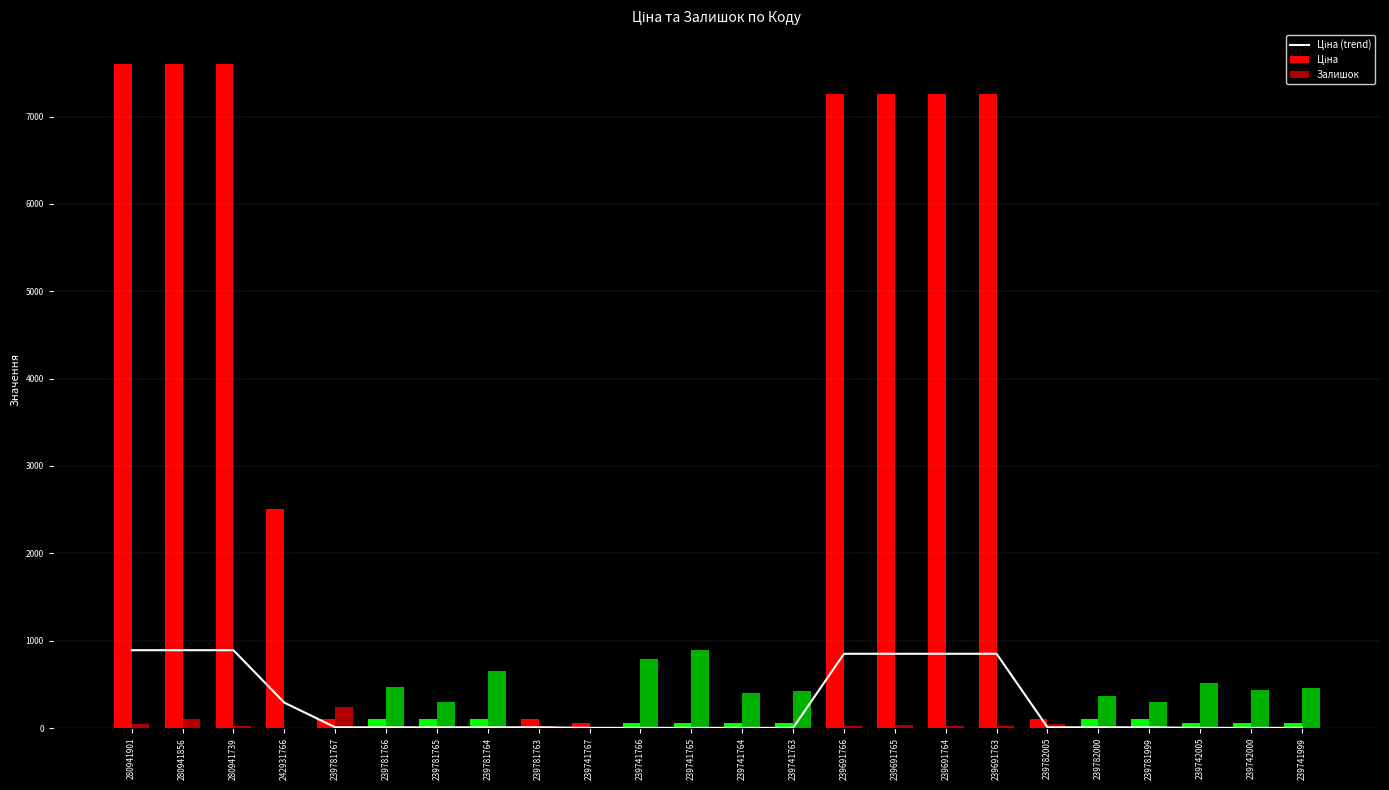

True or false: Залишок has a value of 470.0 at 239781766.

True